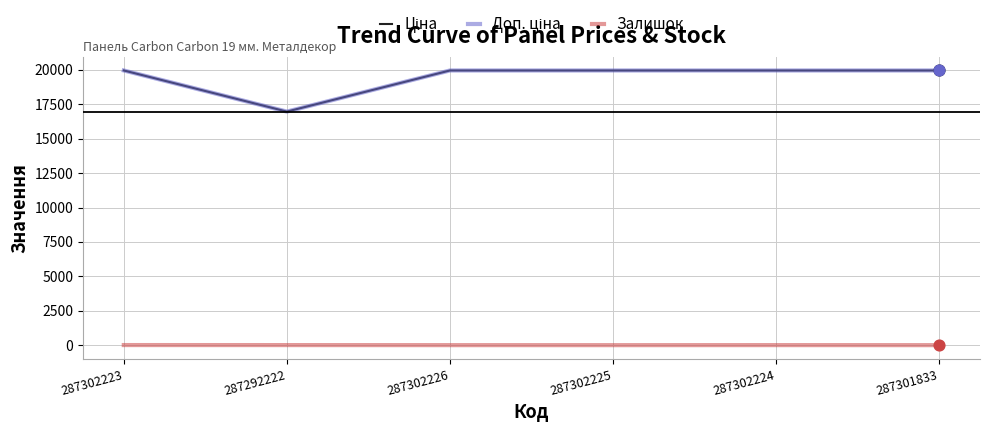

At how many categories does at least one series exceed 5890?

6